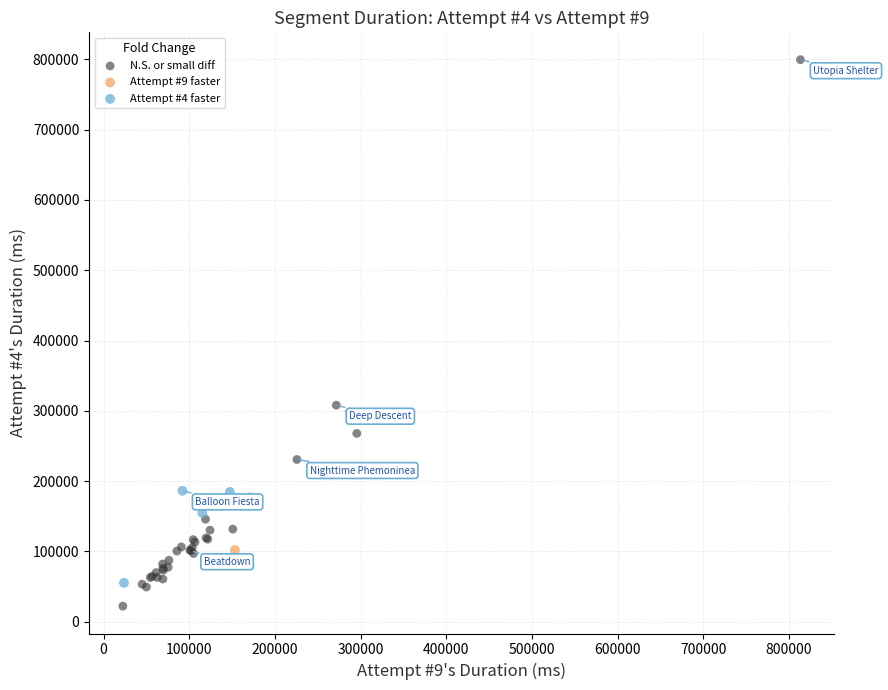

Which series has the largest Y range (max minus min)?

N.S. or small diff